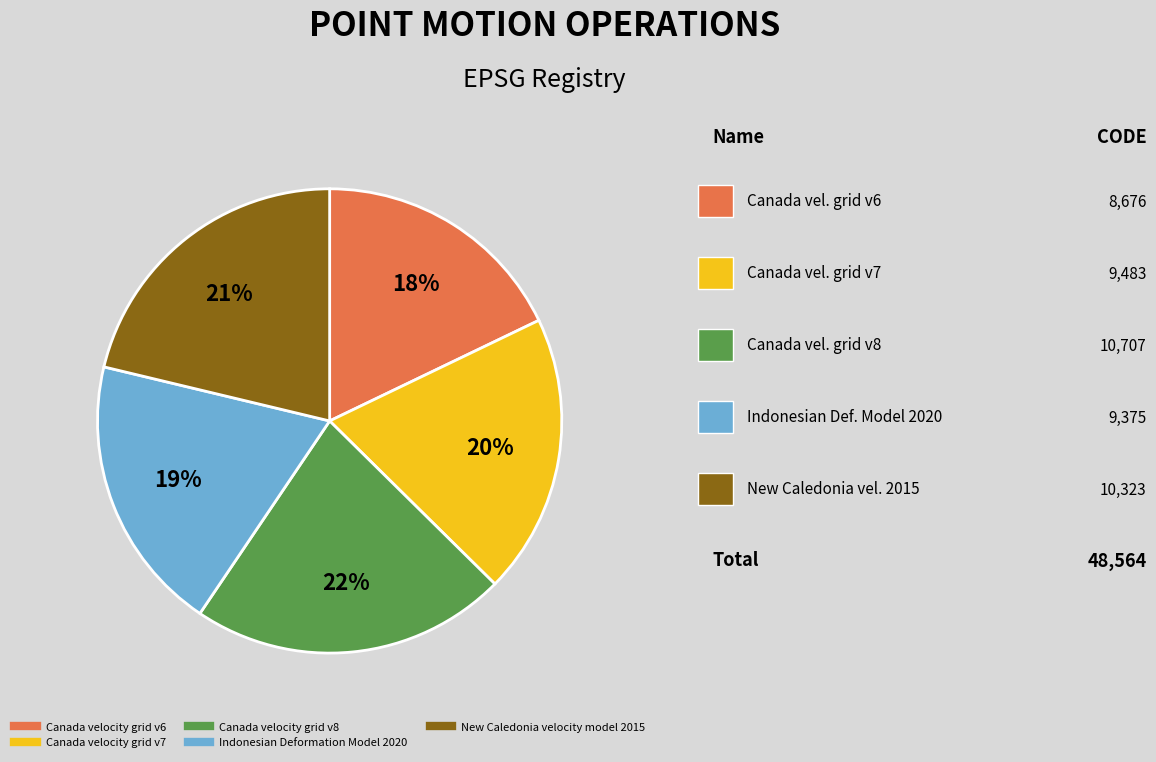

To the nearest percent, what portion does Indonesian Deformation Model 2020 represent?

19%